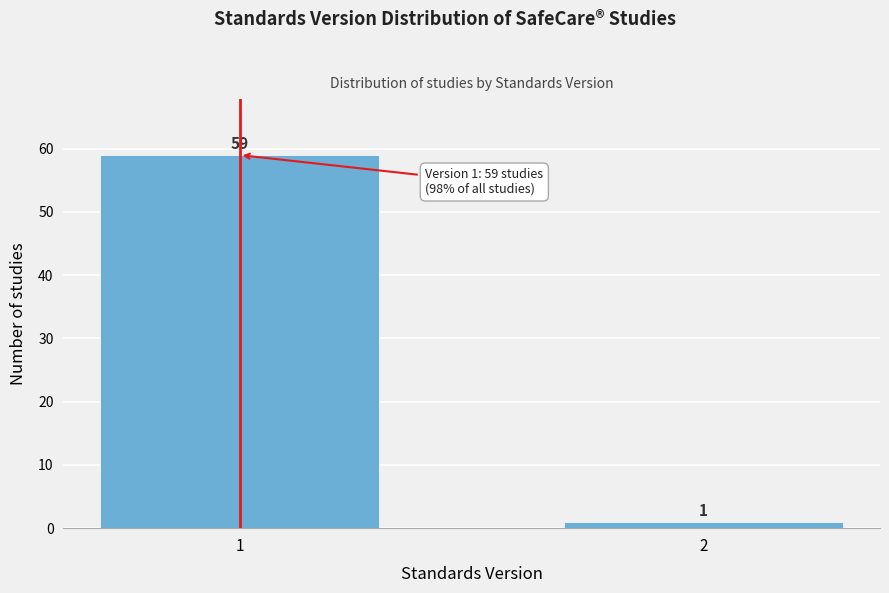

Reading left to right, transcribe all the data shown in this chart.

59	1